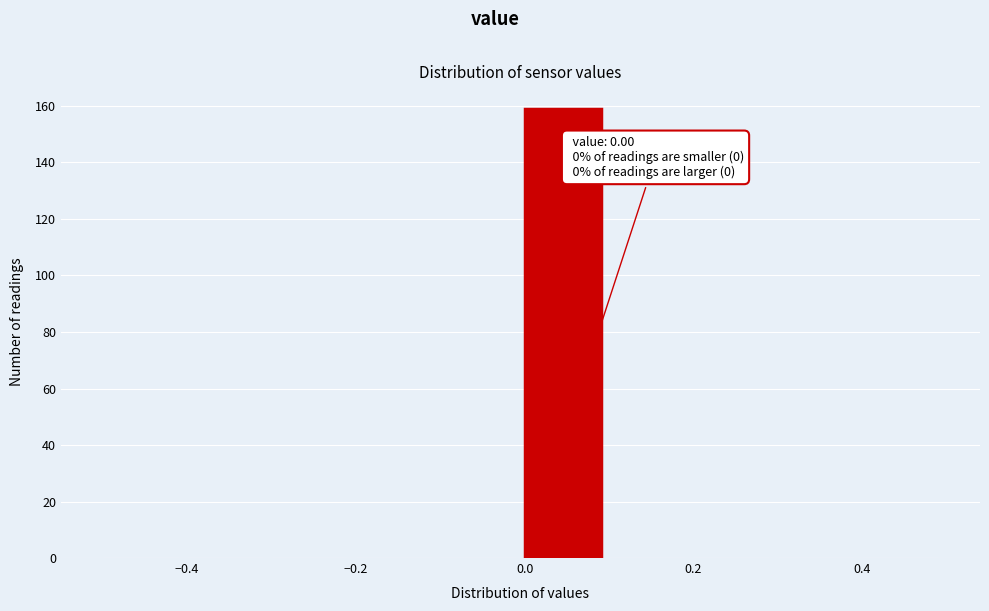

Which range on the x-axis has the tallest bar?

0.0 to 0.1